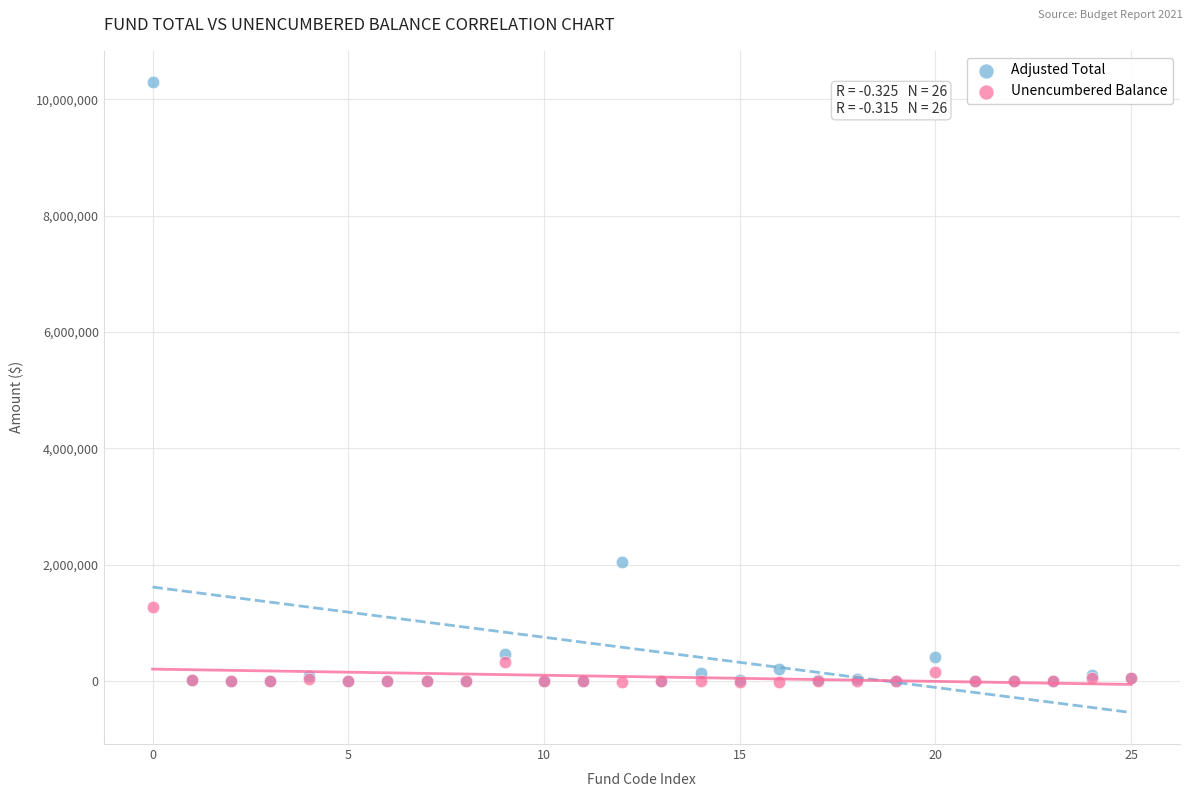

What are all the series names shown in the legend?

Adjusted Total, Unencumbered Balance